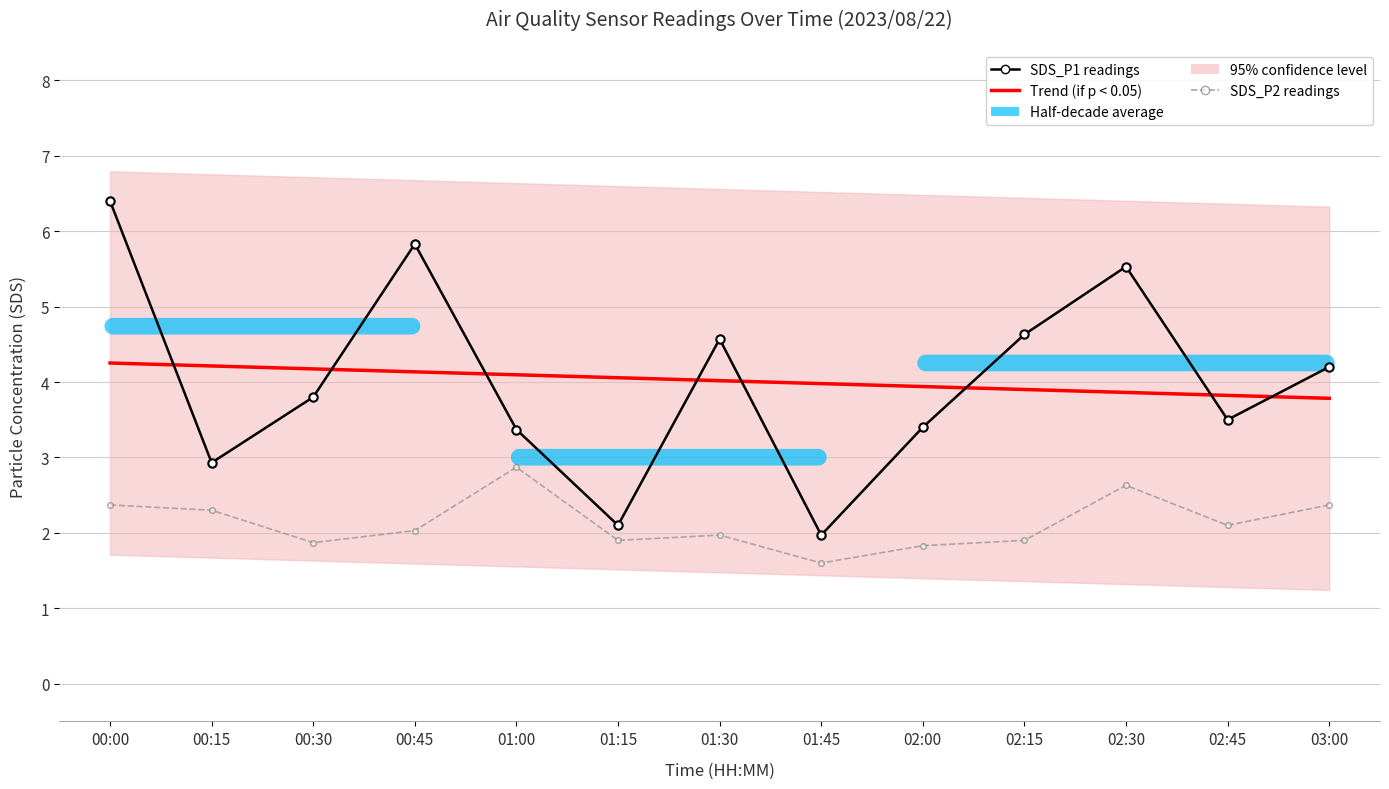

Which series has the largest total across all categories?

SDS_P1 readings